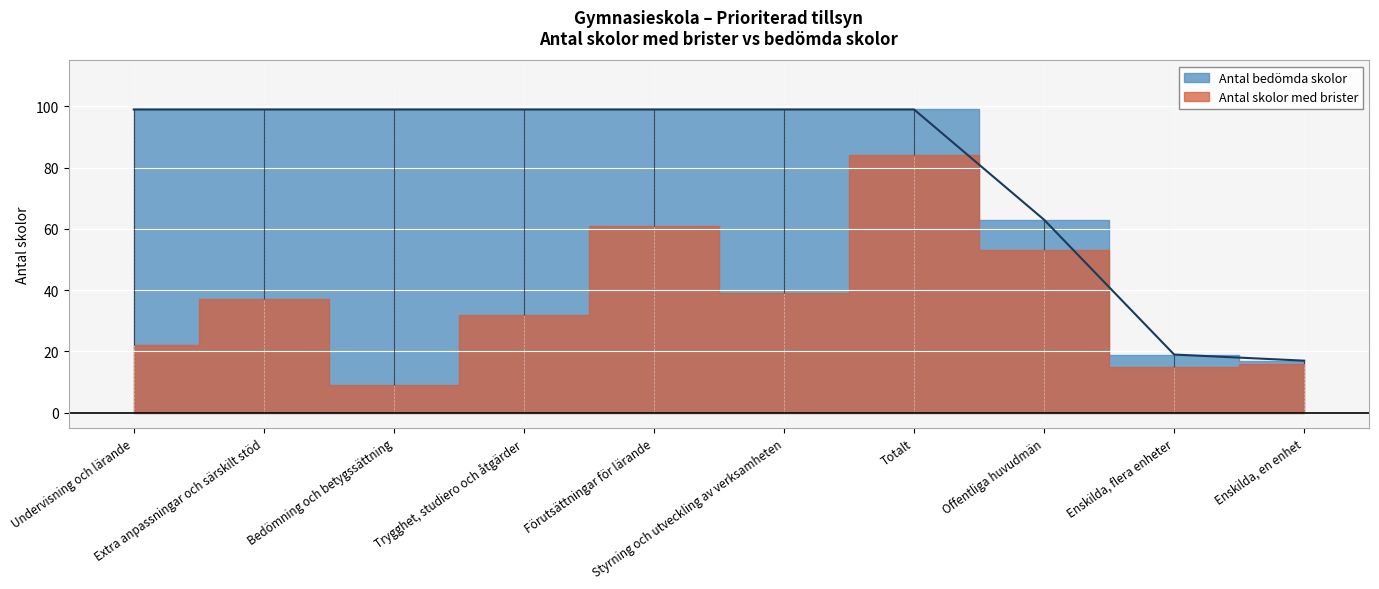

Between Bedömning och betygssättning and Förutsättningar för lärande, which is larger?

Bedömning och betygssättning